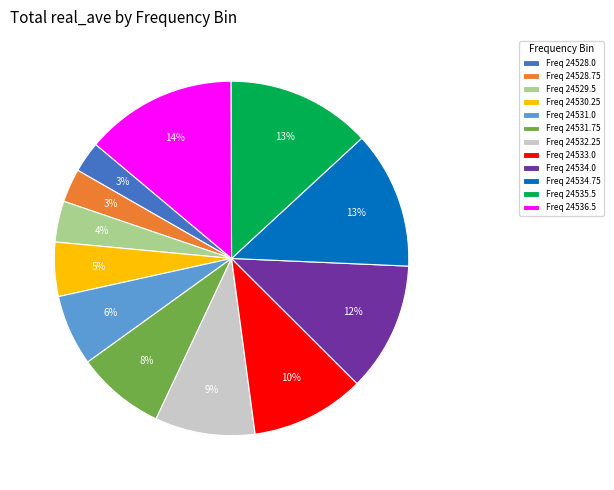

To the nearest percent, what portion does Freq 24536.5 represent?

14%